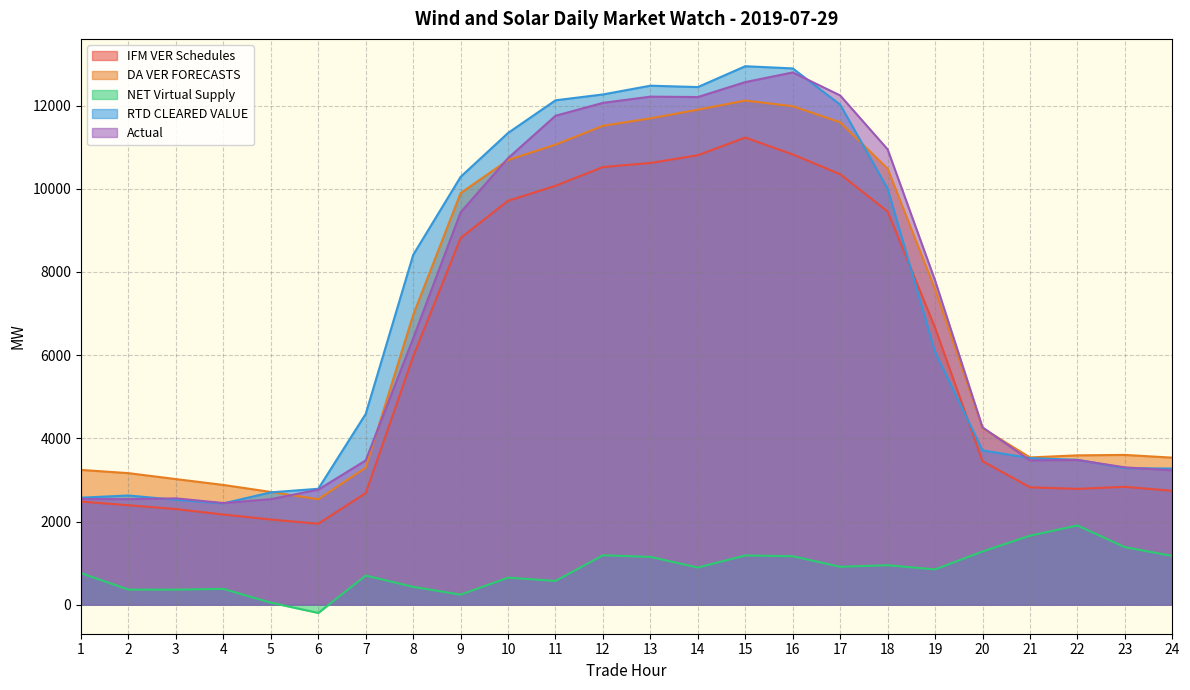

Rank the categories by NET Virtual Supply value from highest to lowest.

22, 21, 23, 20, 12, 15, 24, 16, 13, 18, 17, 14, 19, 1, 7, 10, 11, 8, 4, 2, 3, 9, 5, 6